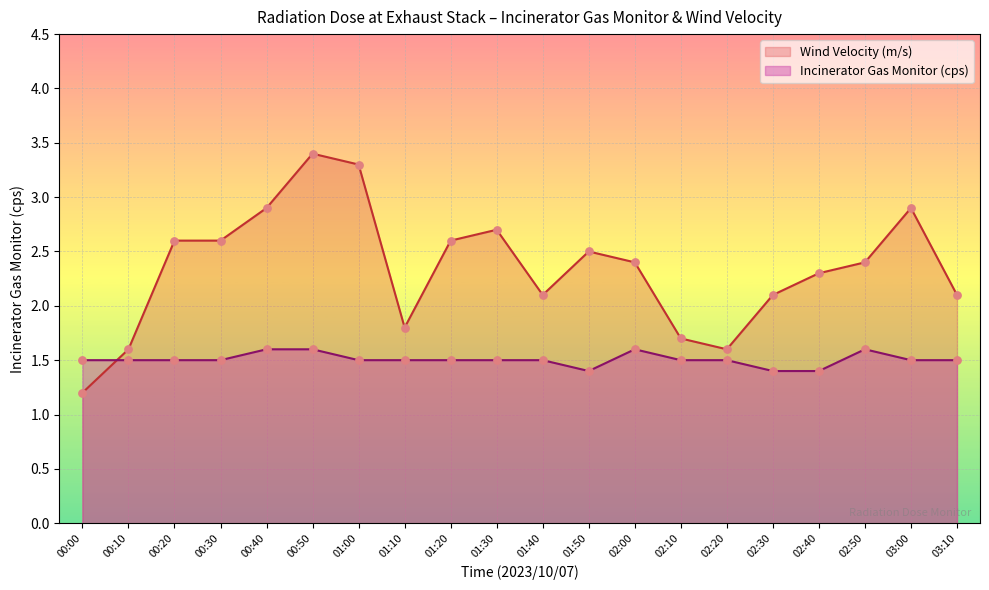

What is the total value across all series at 02:20?

3.1